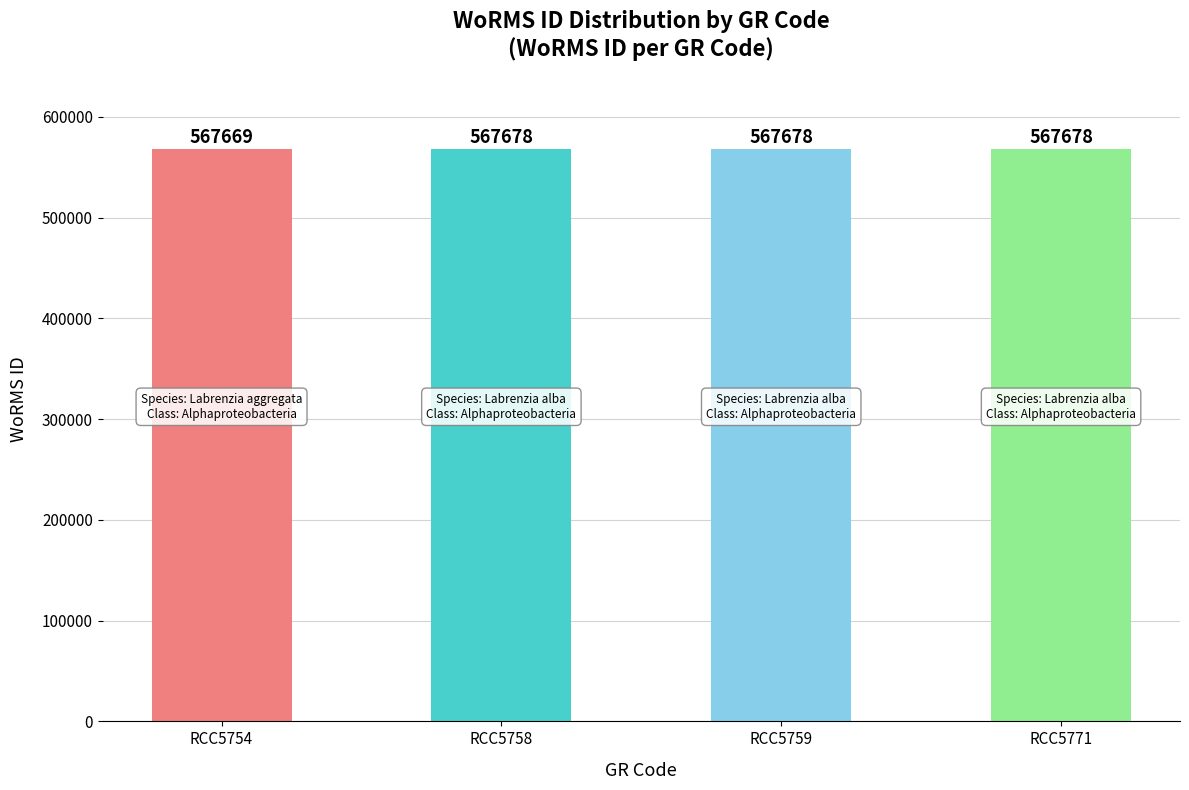

True or false: the data shows 836764 at RCC5758.

False